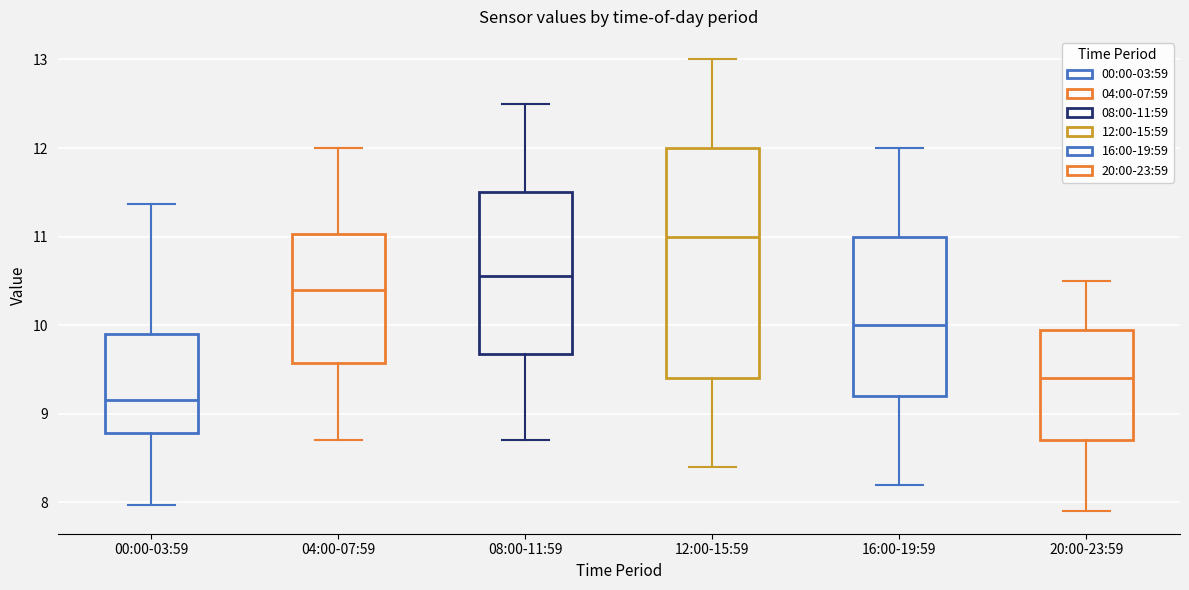

Reading left to right, read every box against the y-axis: the position of its median line, the range the box covers, and the ends of its whiskers. The values are not printed on the chart, so give them approximately, as read against the axis.

00:00-03:59: median 9.2, box 8.8 to 9.9, whiskers 8.0 to 11.4
04:00-07:59: median 10.4, box 9.6 to 11.0, whiskers 8.7 to 12.0
08:00-11:59: median 10.6, box 9.7 to 11.5, whiskers 8.7 to 12.5
12:00-15:59: median 11.0, box 9.4 to 12.0, whiskers 8.4 to 13.0
16:00-19:59: median 10.0, box 9.2 to 11.0, whiskers 8.2 to 12.0
20:00-23:59: median 9.4, box 8.7 to 10.0, whiskers 7.9 to 10.5